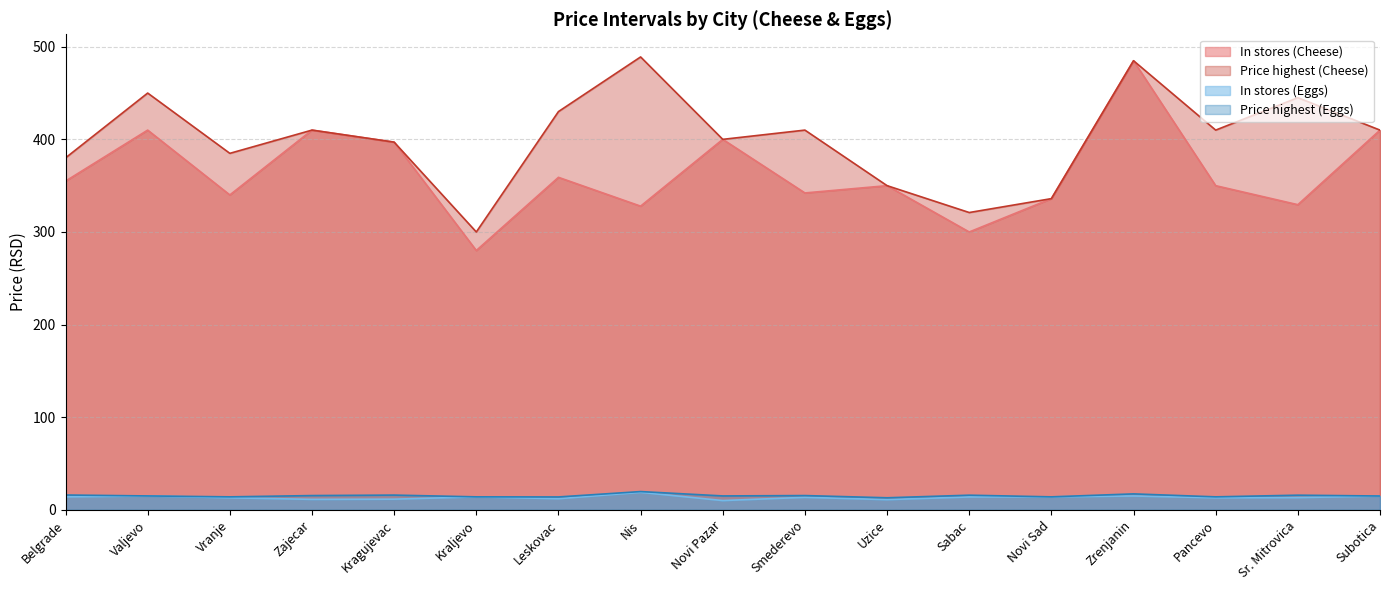

How many lines are shown in the chart?

4